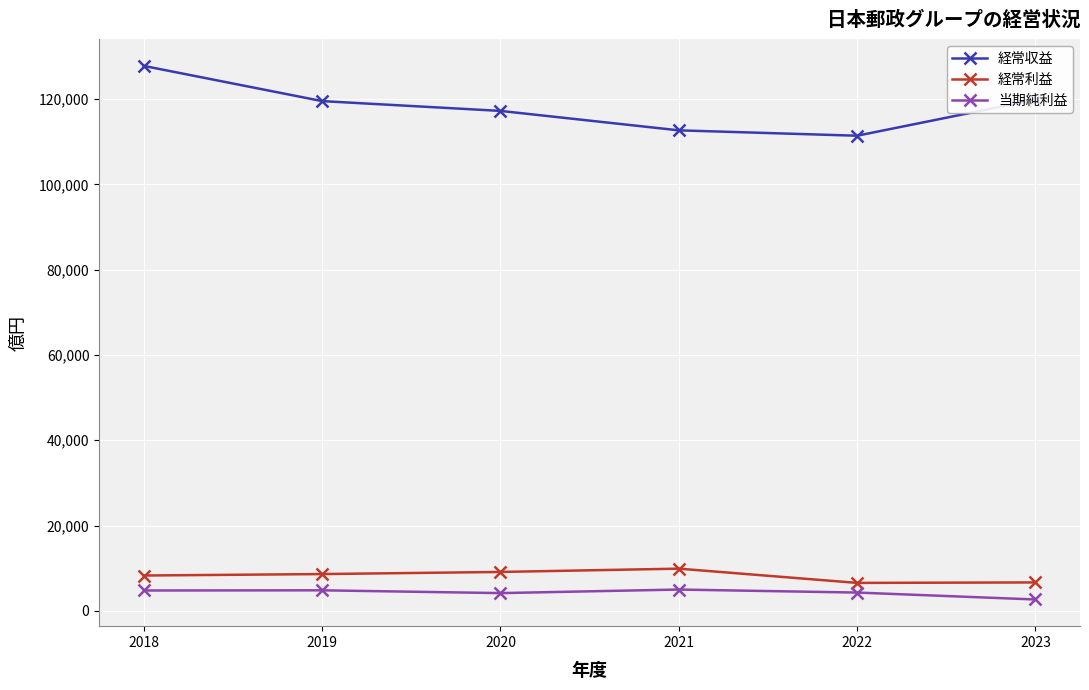

True or false: 当期純利益 and 経常利益 cross at least once.

False